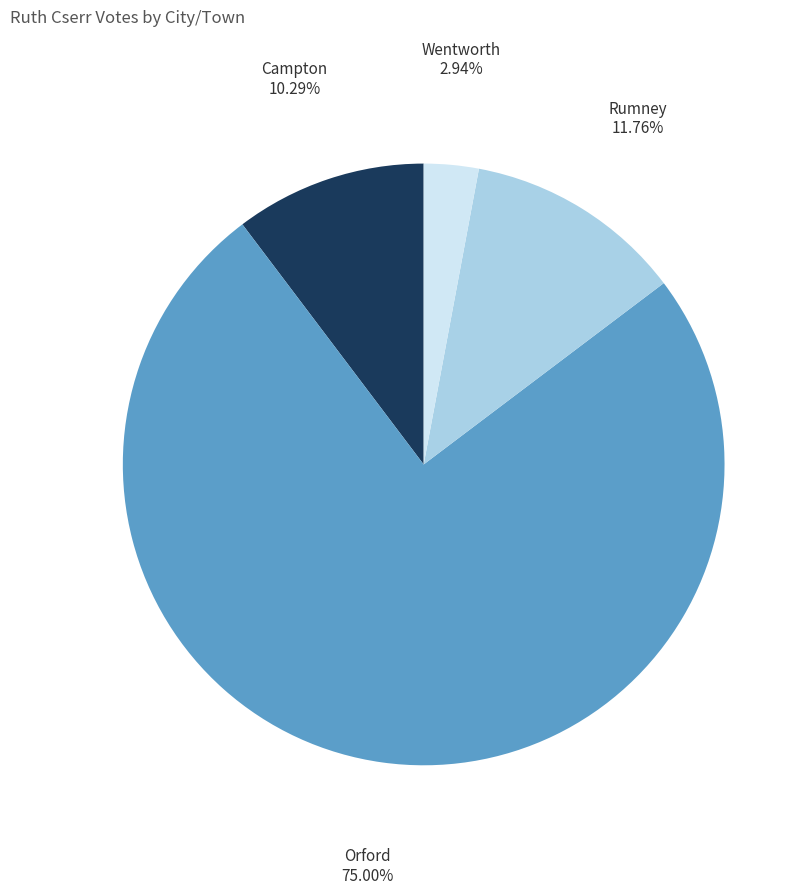

Is there a majority slice in this chart?

Yes